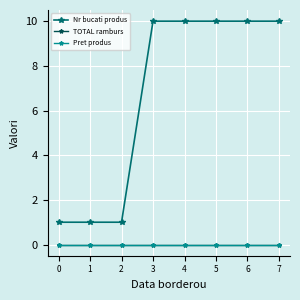

What is the sum of all Nr bucati produs values?

53